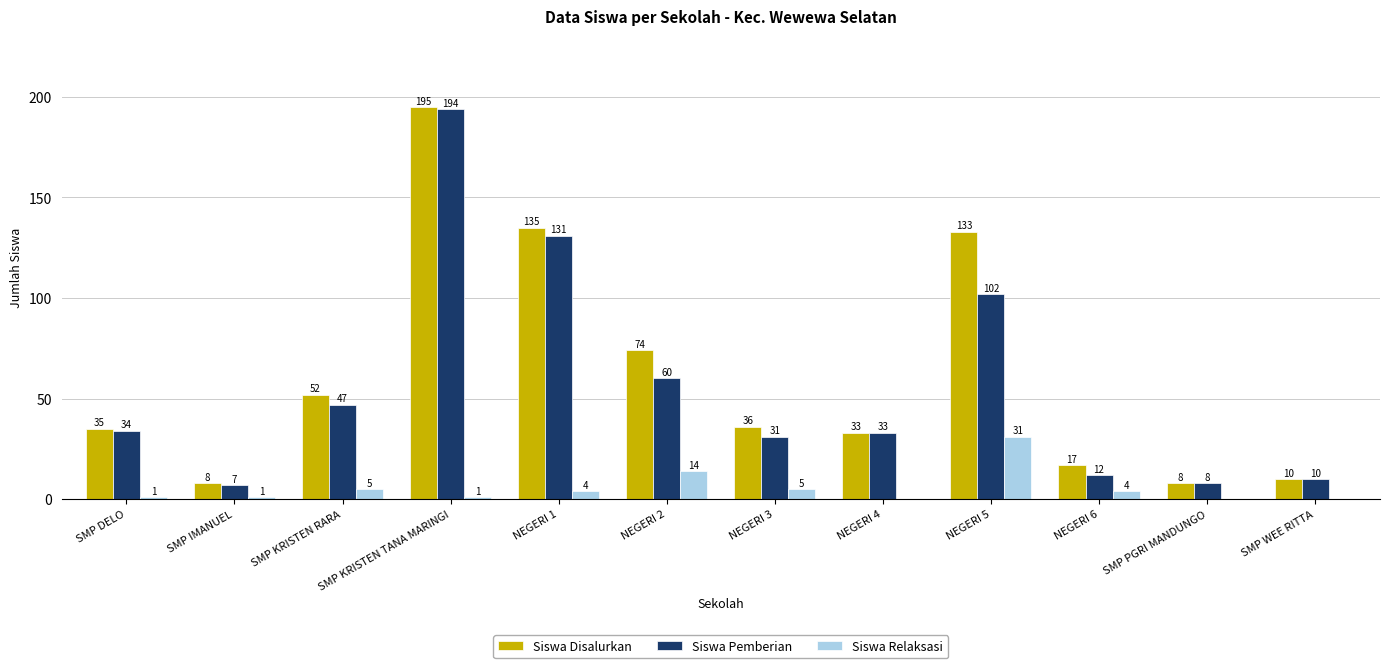

What is the approximate value of Siswa Disalurkan at NEGERI 5, to the nearest 5?

135